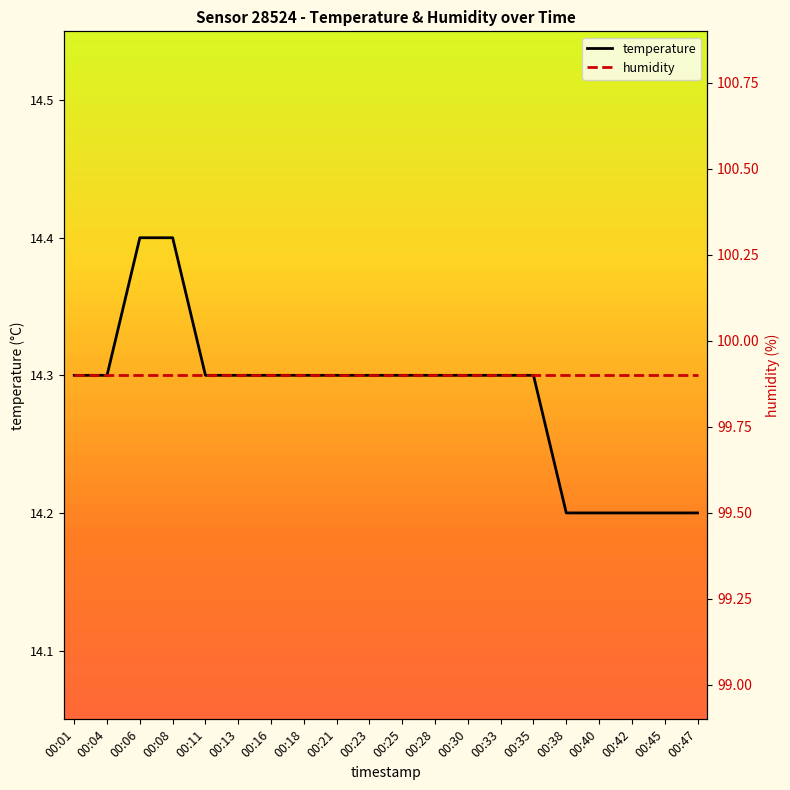

Rank the series by their average value, from highest to lowest.

humidity, temperature